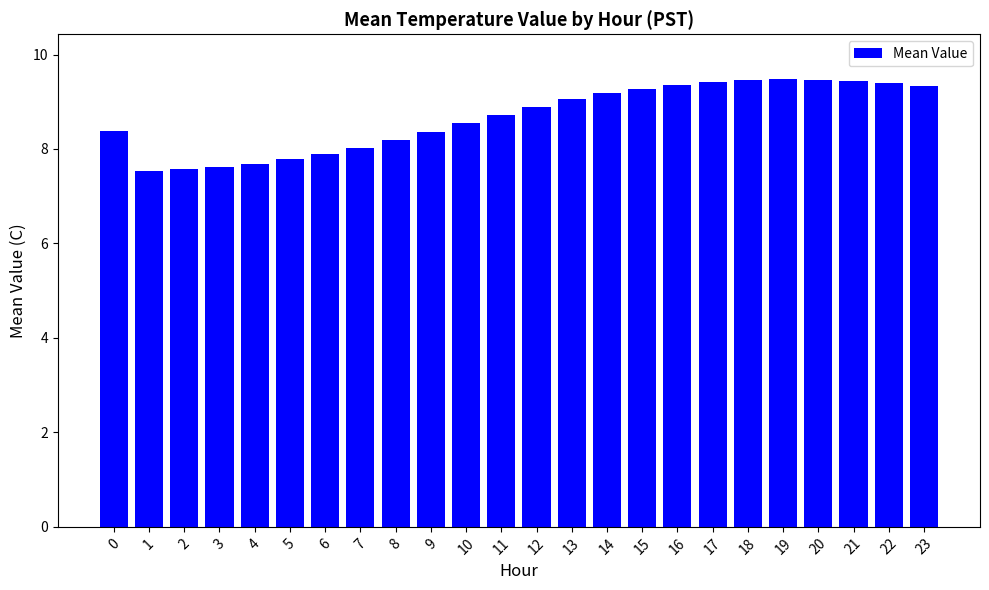

What is the average value?

8.7